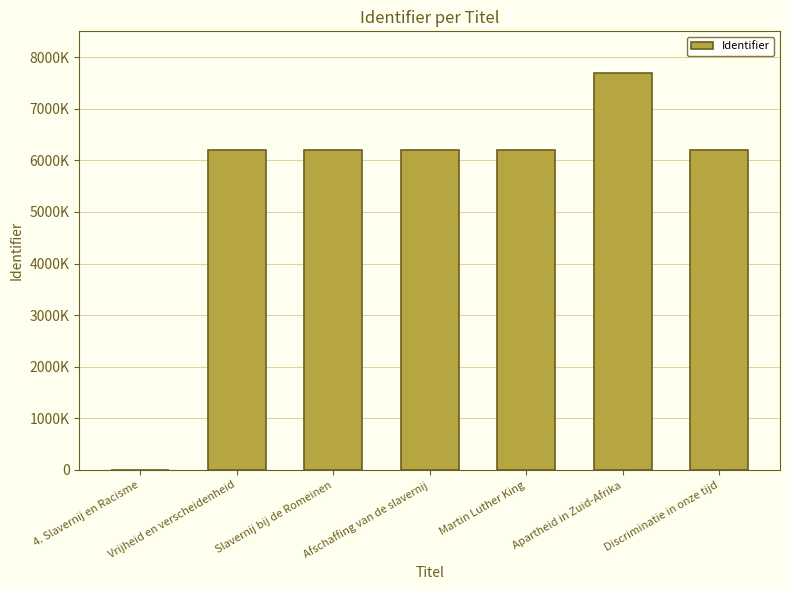

List the labels in order of value, smallest first.

4. Slavernij en Racisme, Vrijheid en verscheidenheid, Slavernij bij de Romeinen, Martin Luther King, Afschaffing van de slavernij, Discriminatie in onze tijd, Apartheid in Zuid-Afrika